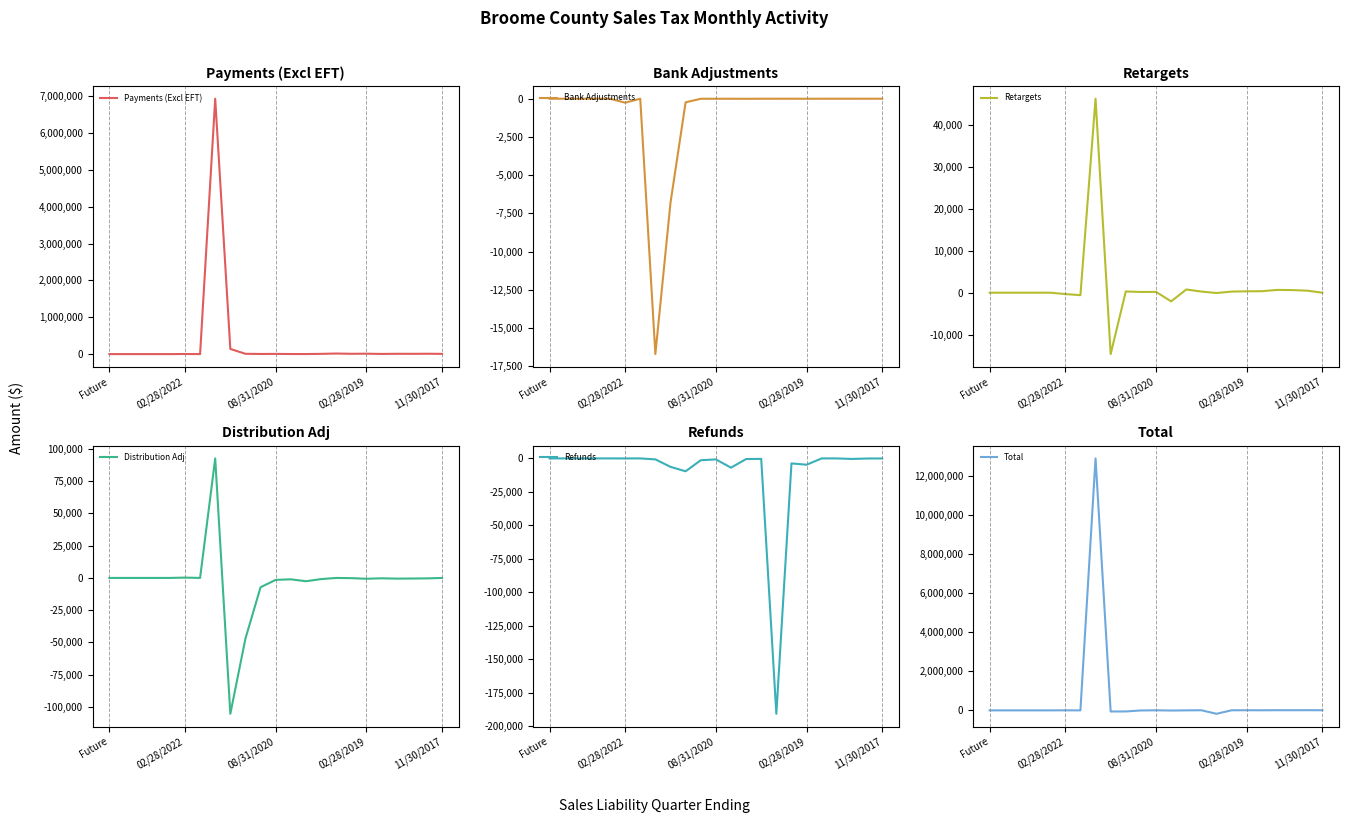

What is the maximum value for Payments (Excl EFT)?

6929173.0